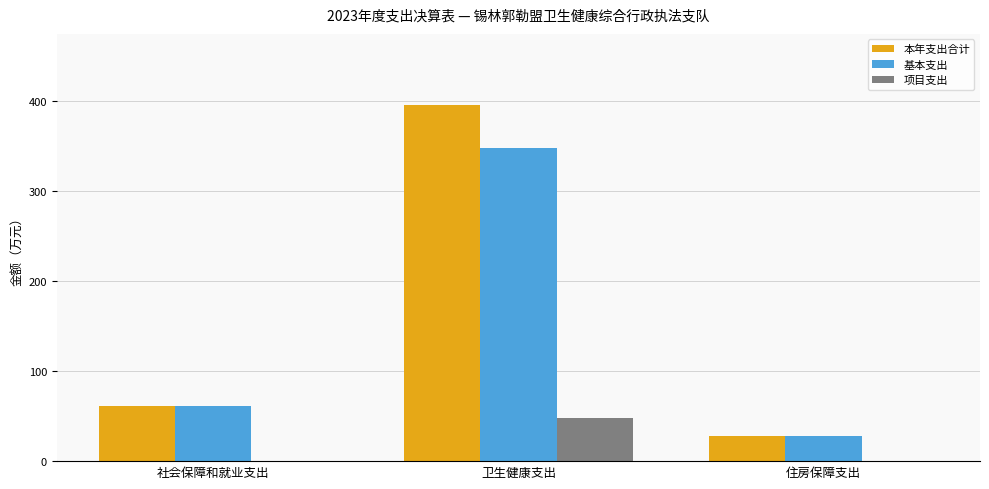

What is the maximum value shown in the chart?

395.9